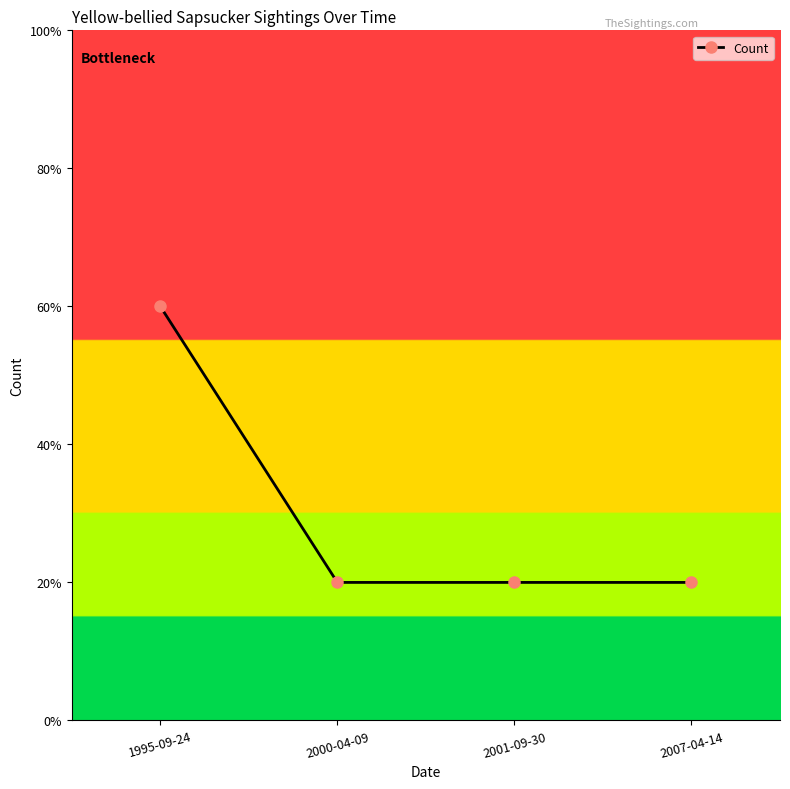

Does the chart have visible grid lines?

No